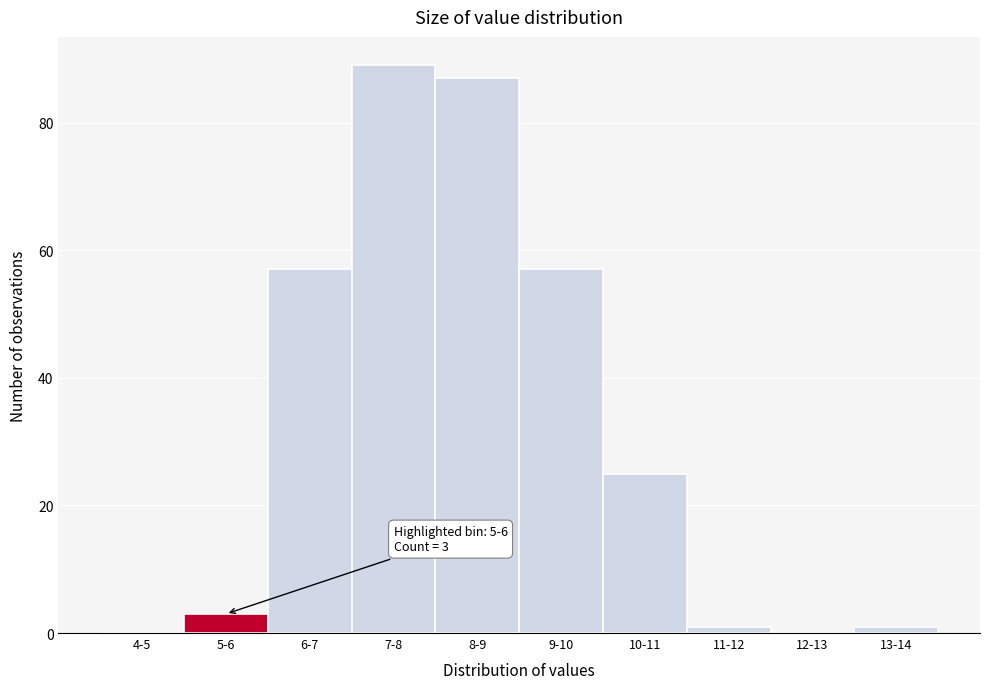

Reading right to left, list all the values displayed in this chart.

13-14=1	12-13=0	11-12=1	10-11=25	9-10=57	8-9=87	7-8=89	6-7=57	5-6=3	4-5=0